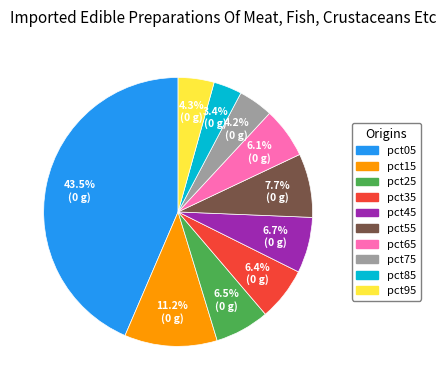

To the nearest percent, what is the average slice percentage?

10%